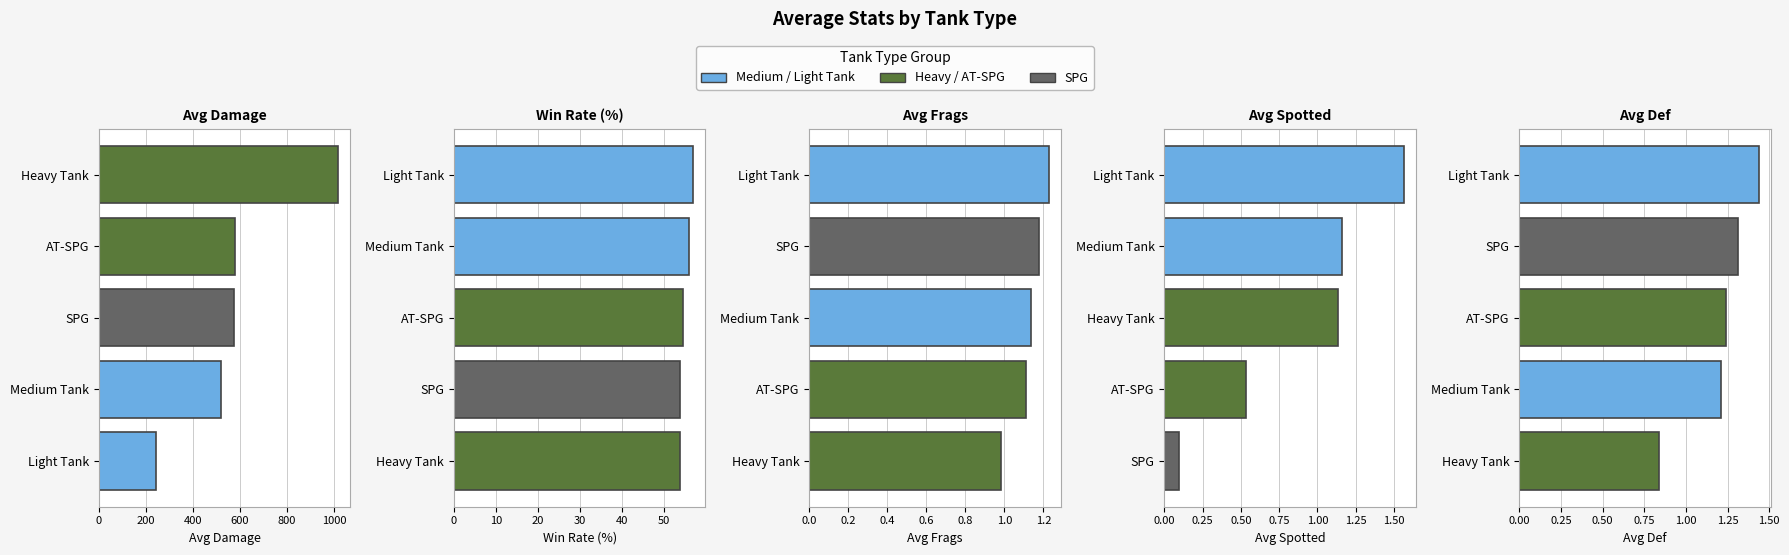

What is the spread (max minus min) of values at 200?

518.2